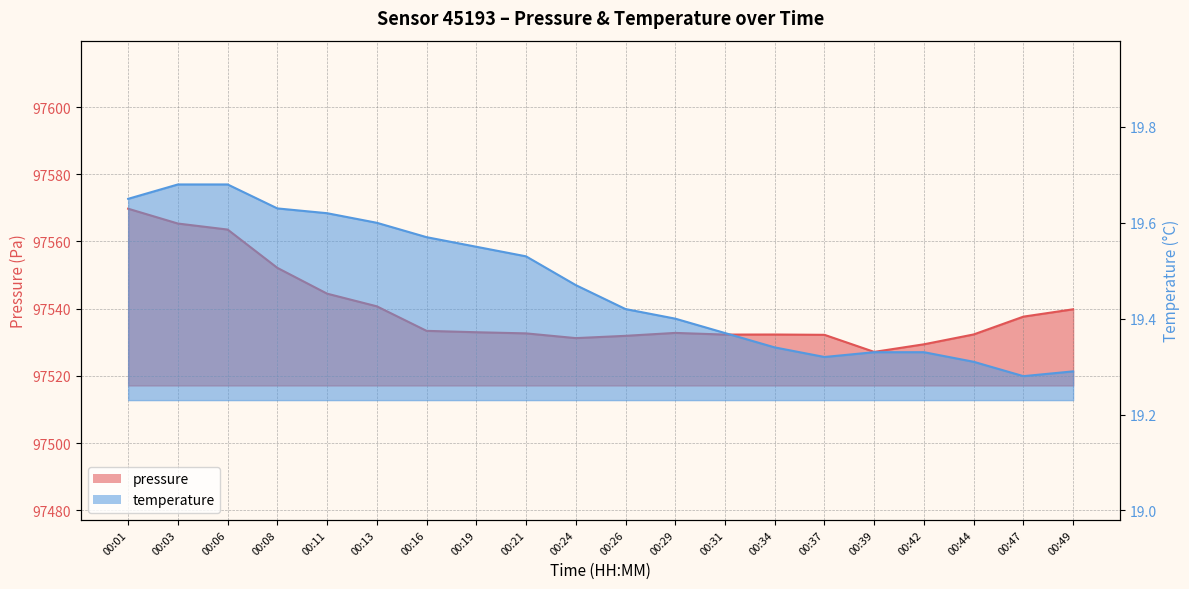

What is the smallest value displayed?

19.3